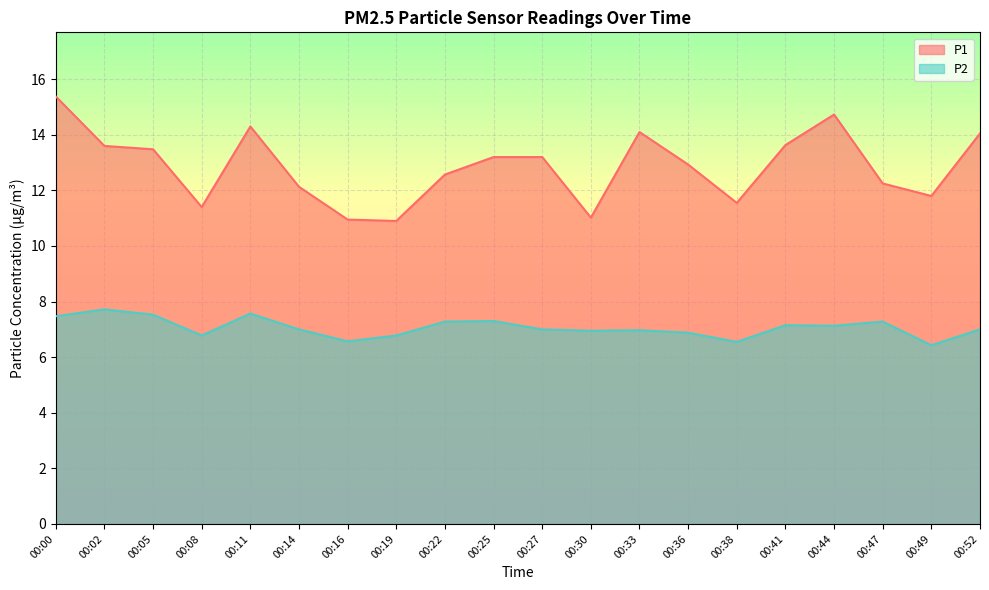

At which category is the sum across all series the highest?

00:00